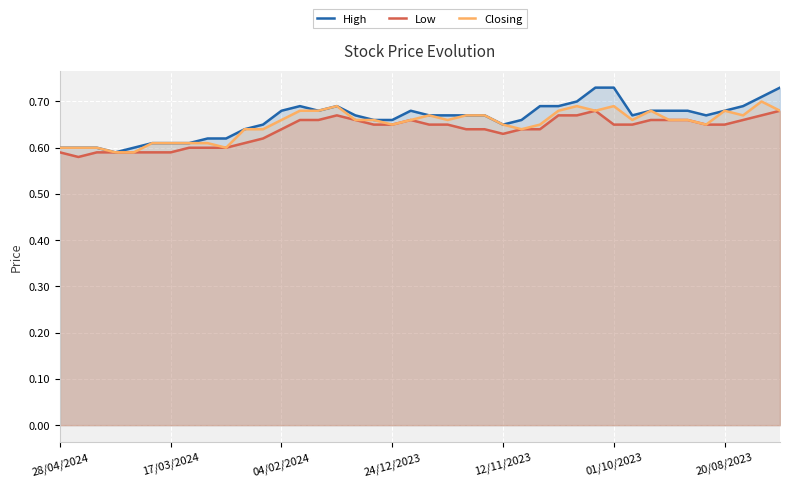

Which series has the largest range (max minus min)?

High